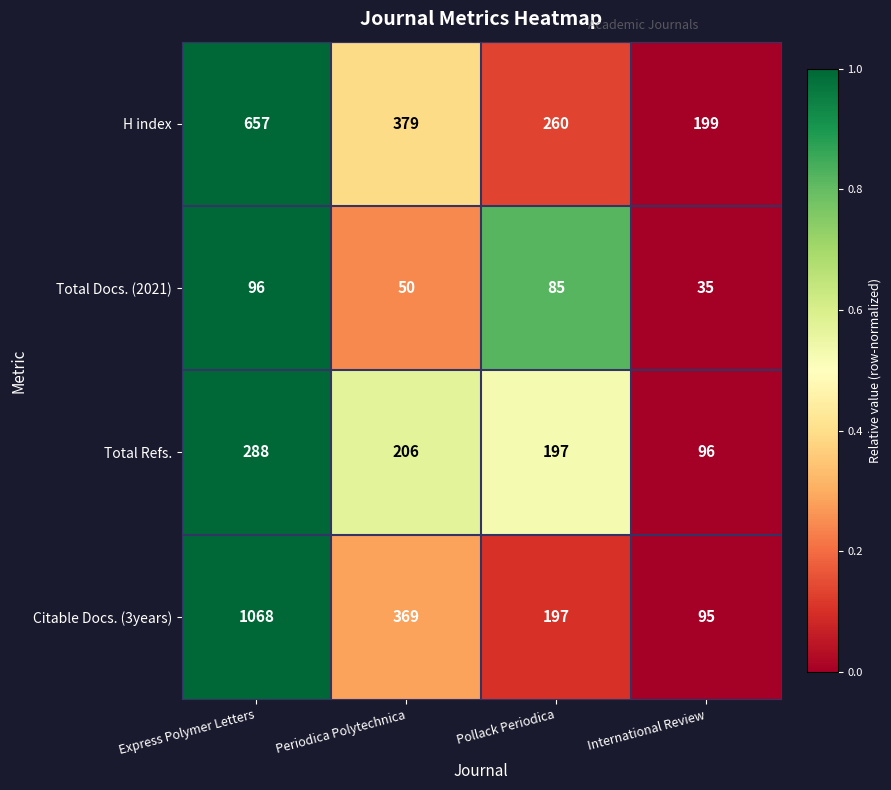

Which series has the largest total across all categories?

Citable Docs. (3years)